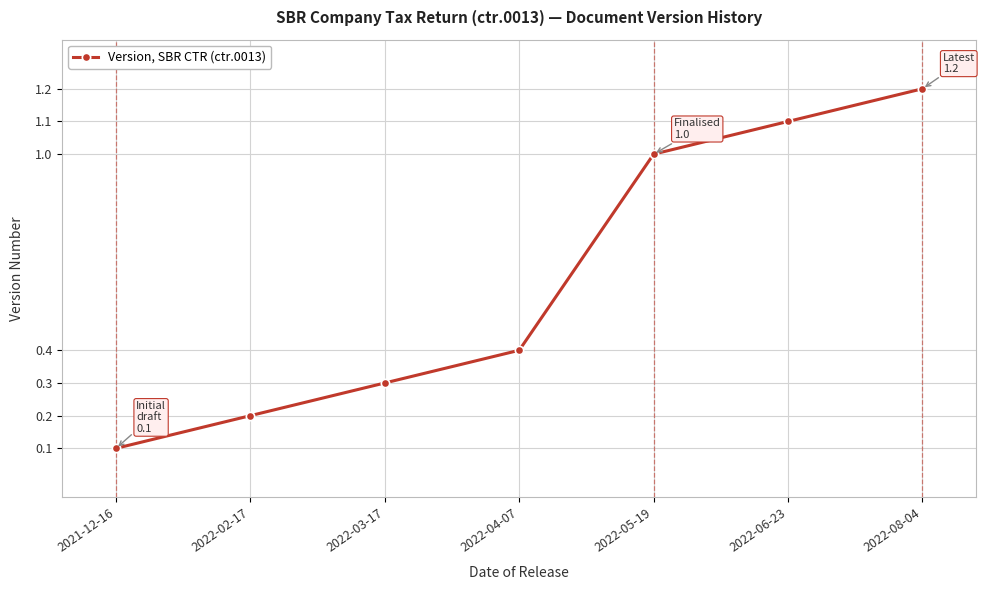

What position from the right is 2022-03-17?

5